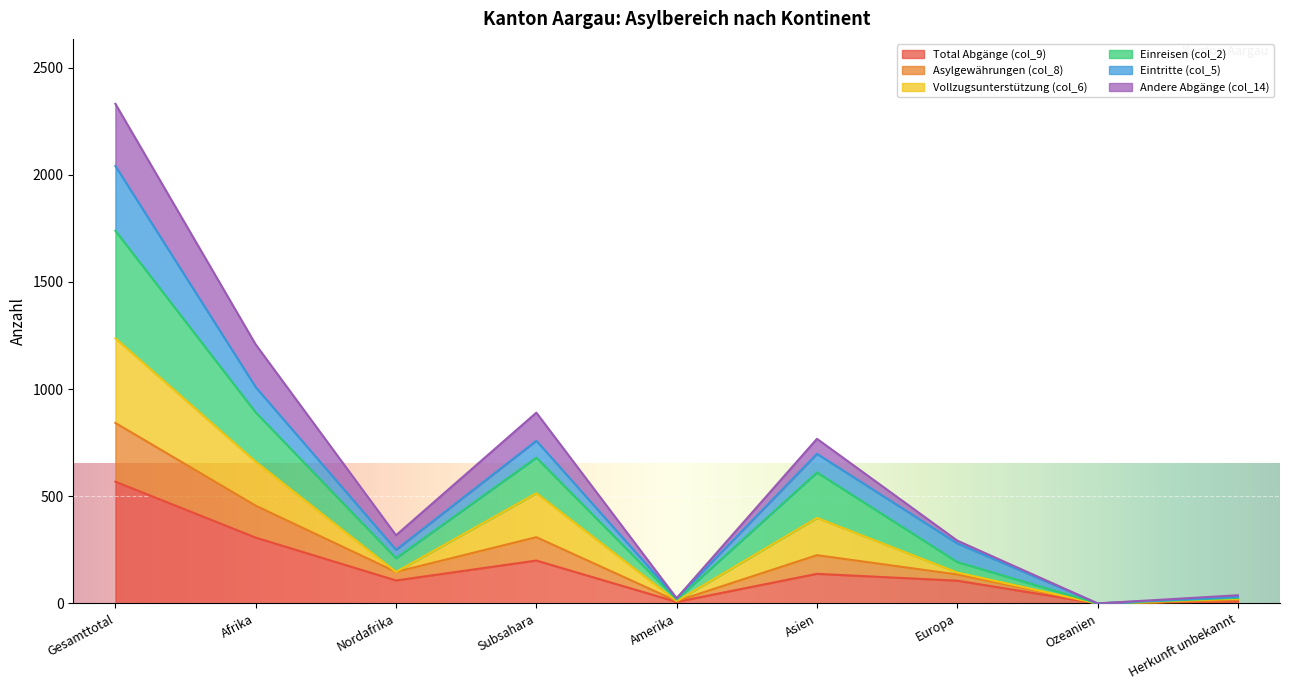

Where does the Total Abgänge (col_9) series first go above 107?

Gesamttotal